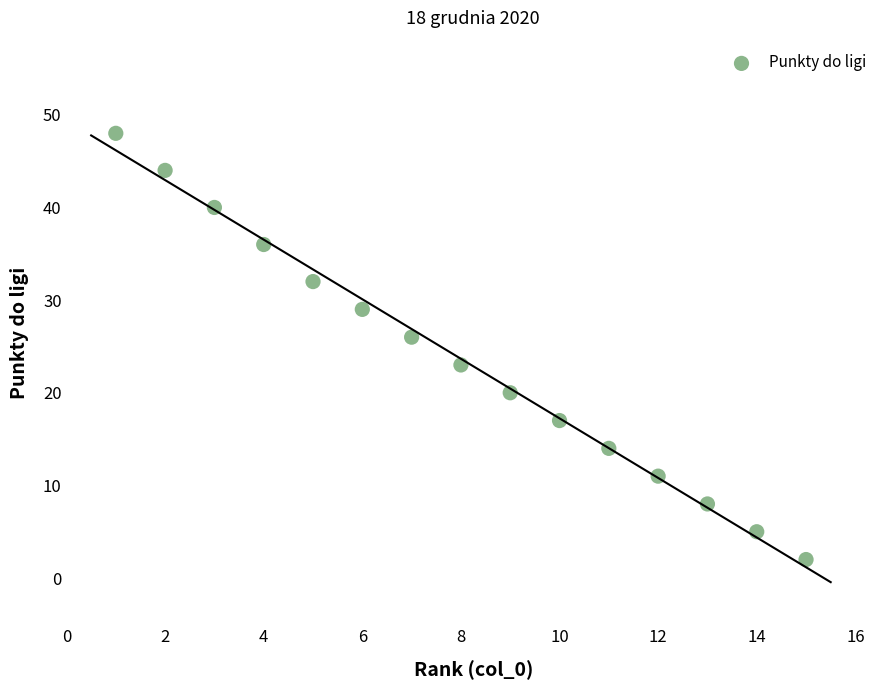

What is the range of Y values (max minus min)?

46